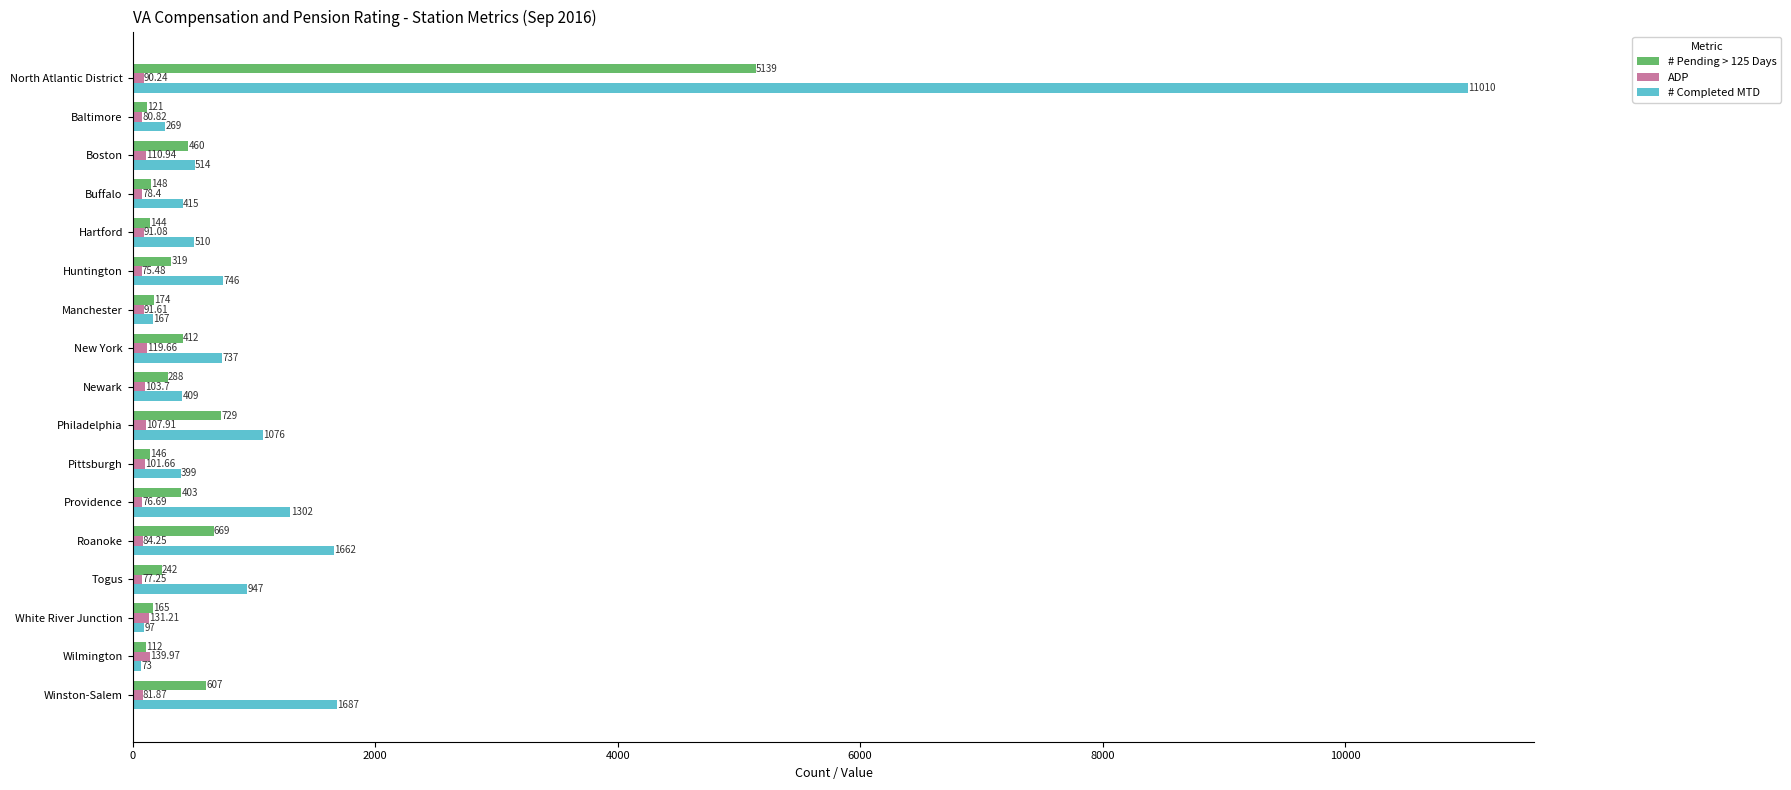

What is the sum of all # Pending > 125 Days values?

10278.0